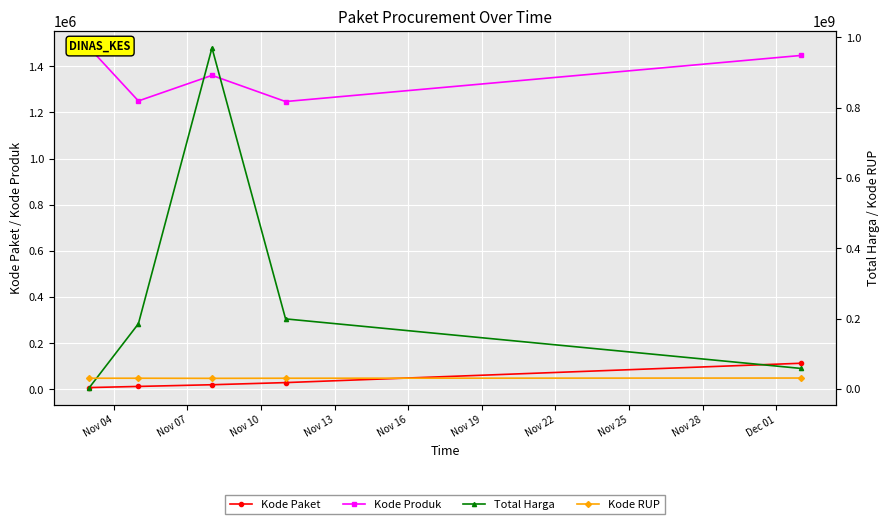

How many lines are shown in the chart?

4